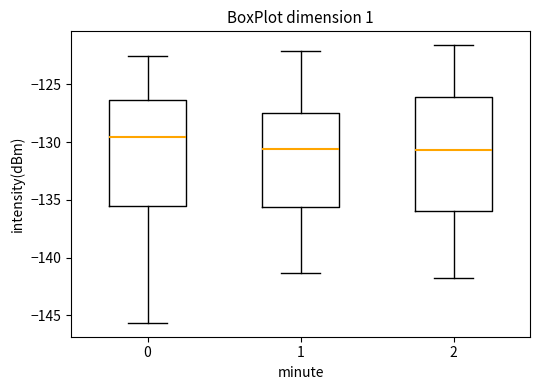

Where does the upper whisker of the box at x = 0 end on the y-axis? The values are not printed on the chart, so give them approximately, as read against the axis.

-122.5